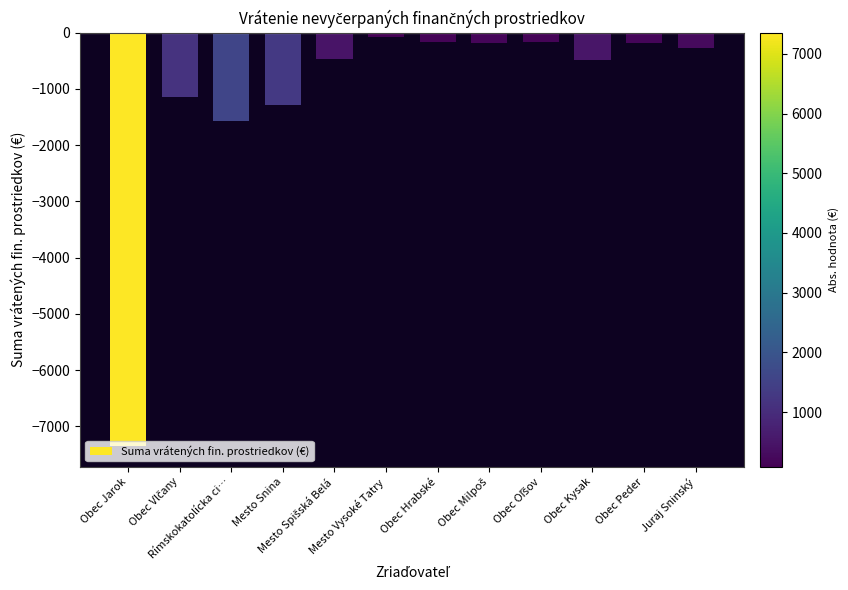

At which label does the data first exceed -275?

Mesto Vysoké Tatry